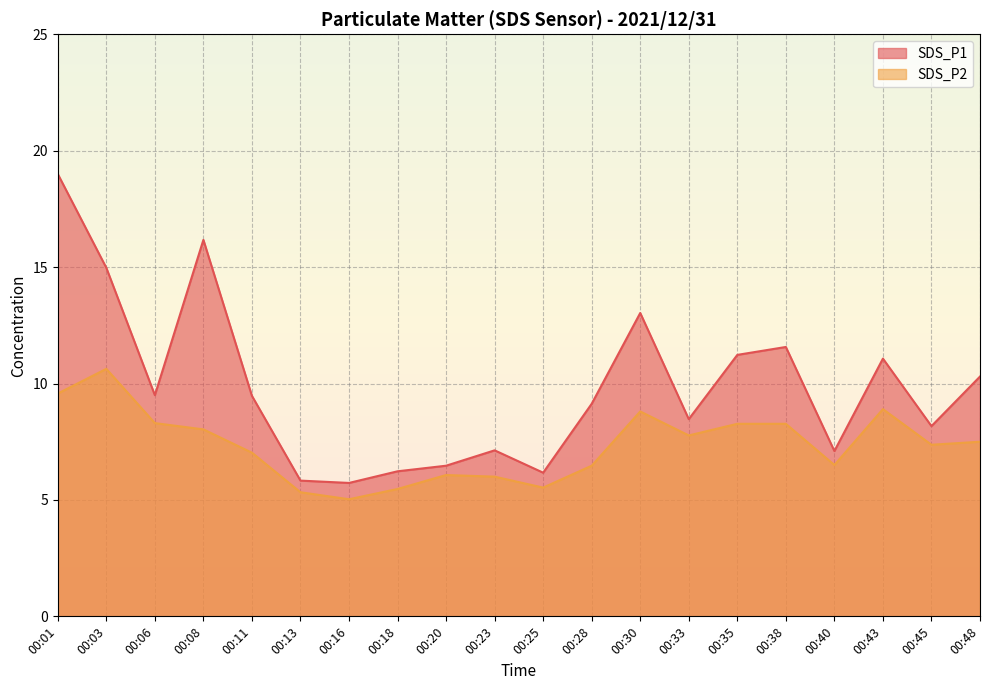

What is the total value across all series at 00:20?

12.5